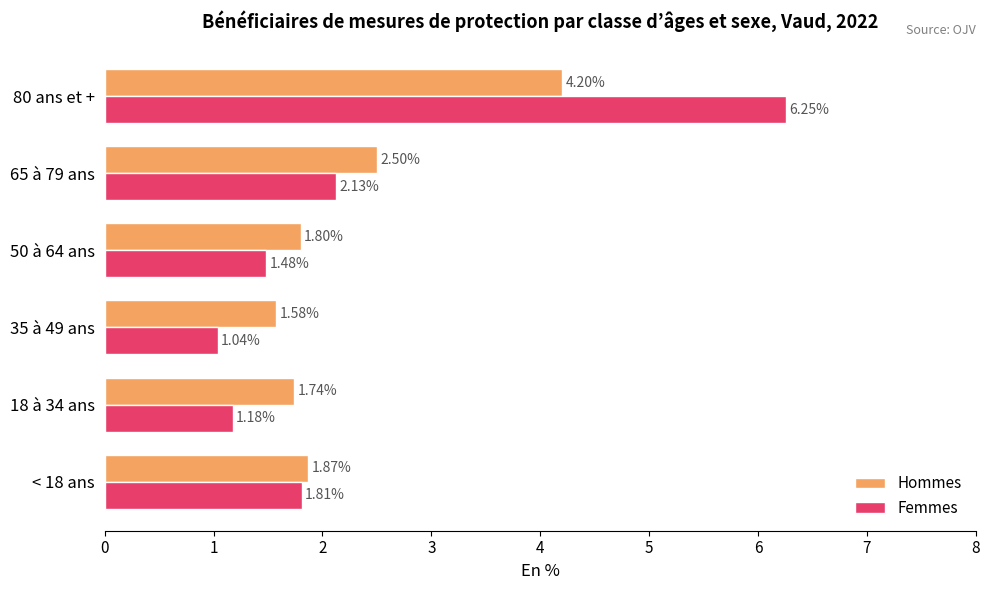

What is the sum of all Femmes values?

13.9